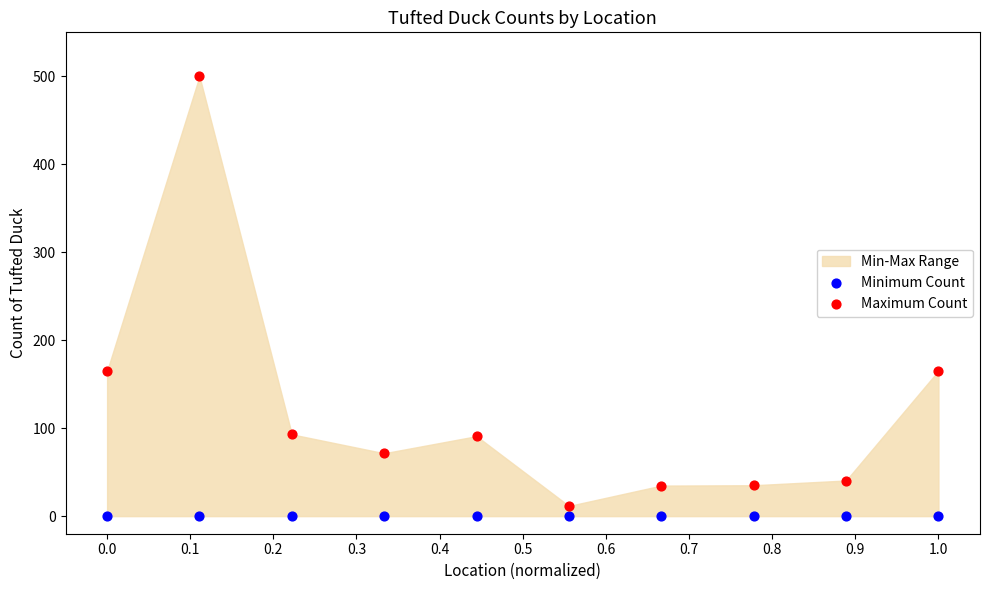

Which series contains the highest Y value?

Maximum Count